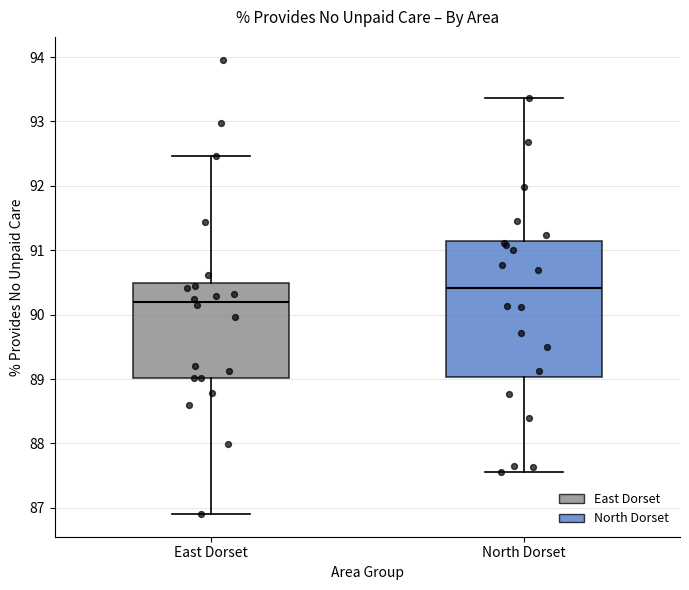

Reading left to right, read every box against the y-axis: the position of its median line, the range the box covers, and the ends of its whiskers. The values are not printed on the chart, so give them approximately, as read against the axis.

East Dorset: median 90.2, box 89.0 to 90.5, whiskers 86.9 to 92.5
North Dorset: median 90.4, box 89.0 to 91.1, whiskers 87.6 to 93.4